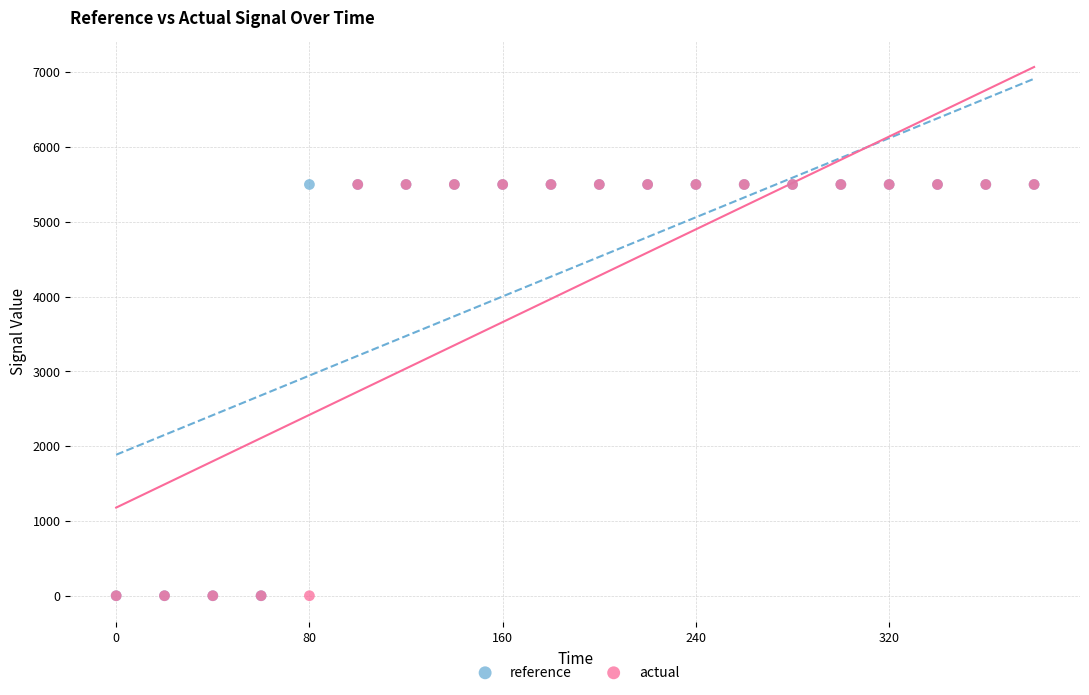

What are all the series names shown in the legend?

reference, actual